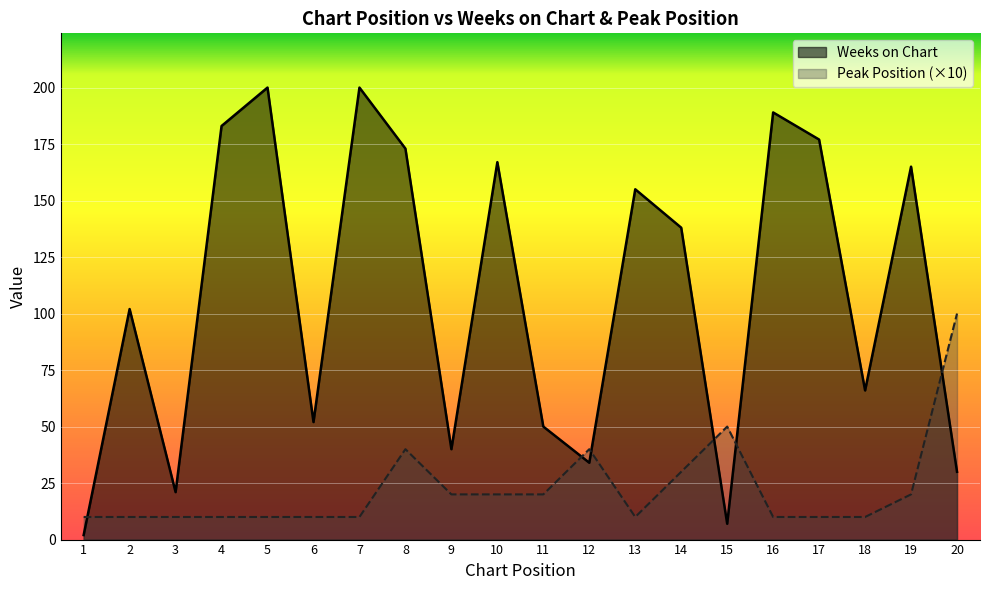

What is the value of the Peak Position point at the 17th from the left?

10